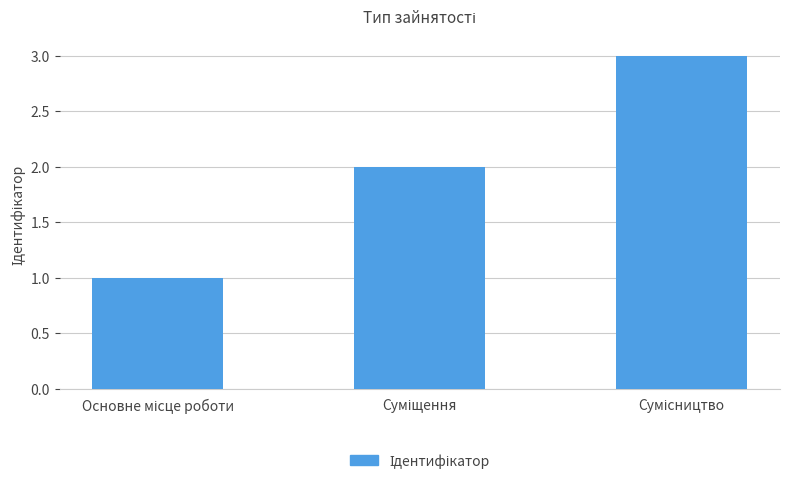

What is the difference between the maximum and minimum values?

2